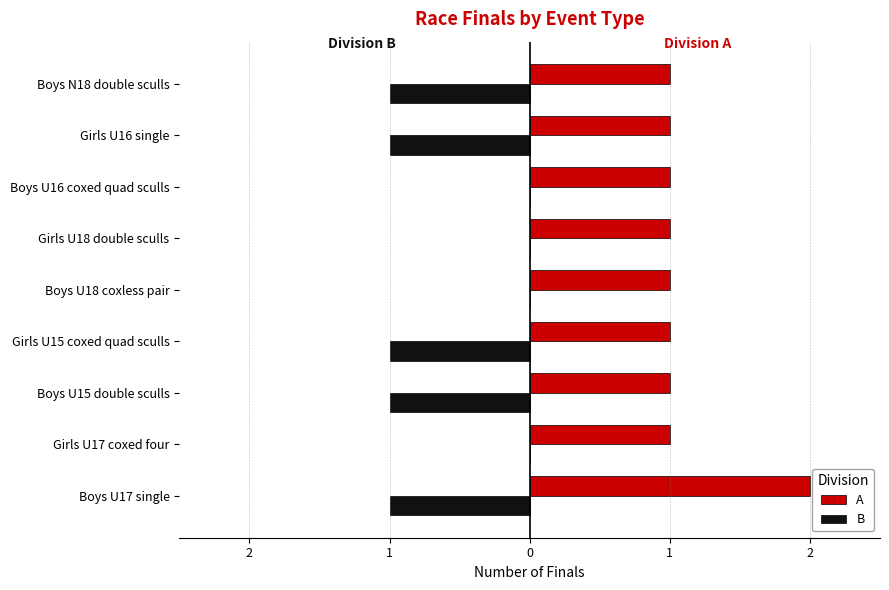

What is the sum of all B values?

-5